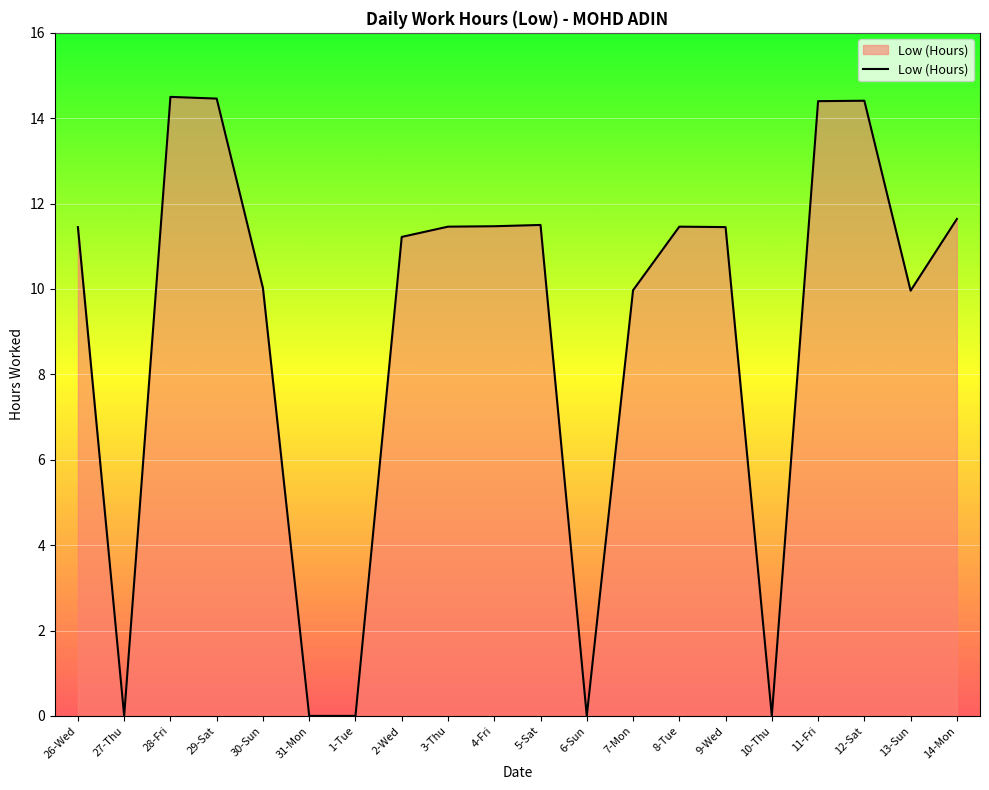

What position from the left is 11-Fri?

17